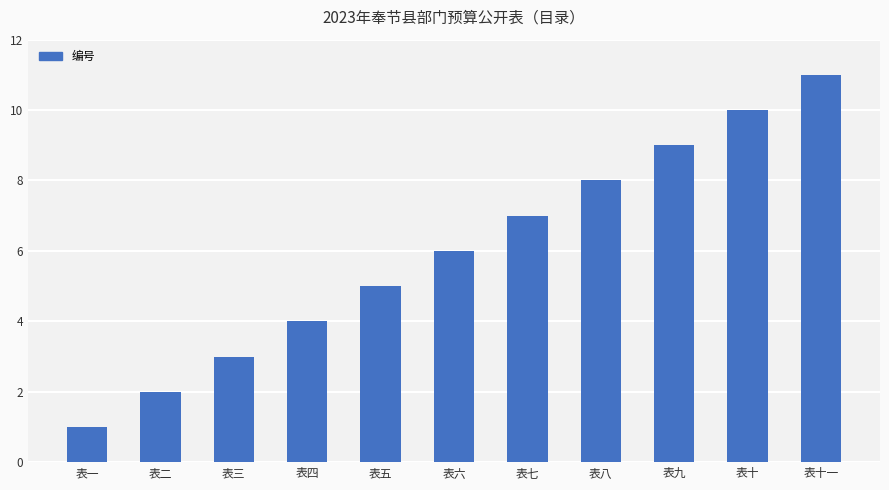

At which category does the chart reach its peak across all series?

表十一